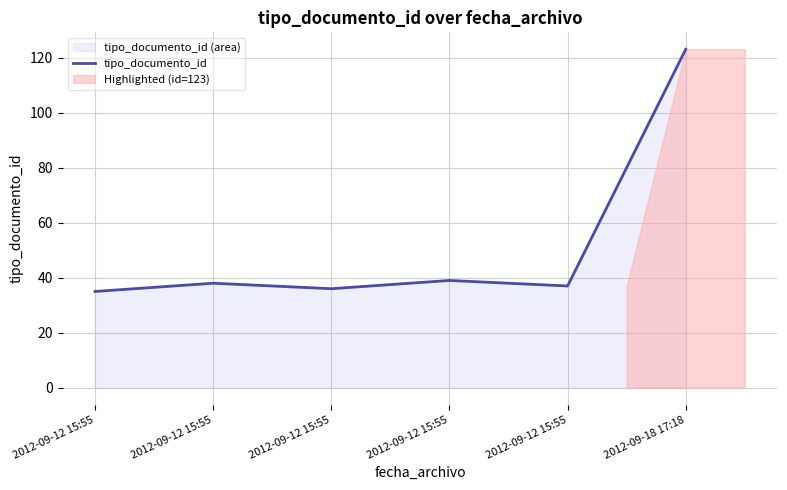

Rank the categories by value from lowest to highest.

2012-09-12 15:55, 2012-09-12 15:55, 2012-09-12 15:55, 2012-09-12 15:55, 2012-09-12 15:55, 2012-09-18 17:18